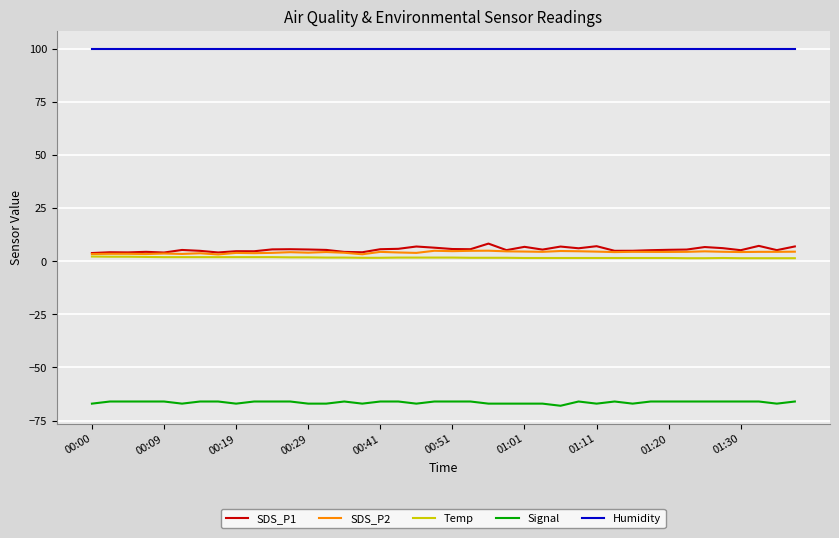

What is the average value of the SDS_P2 series?

4.2